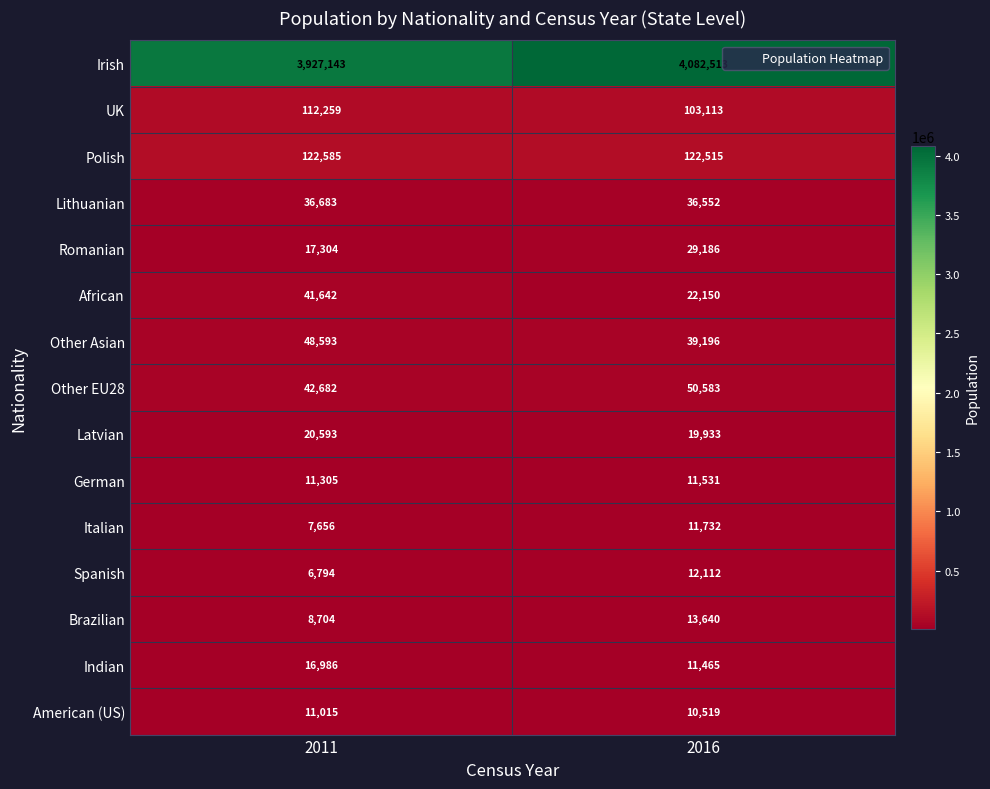

Reading left to right, list all the values displayed in this chart.

Irish: 2011=3927143	2016=4082513
UK: 2011=112259	2016=103113
Polish: 2011=122585	2016=122515
Lithuanian: 2011=36683	2016=36552
Romanian: 2011=17304	2016=29186
African: 2011=41642	2016=22150
Other Asian: 2011=48593	2016=39196
Other EU28: 2011=42682	2016=50583
Latvian: 2011=20593	2016=19933
German: 2011=11305	2016=11531
Italian: 2011=7656	2016=11732
Spanish: 2011=6794	2016=12112
Brazilian: 2011=8704	2016=13640
Indian: 2011=16986	2016=11465
American (US): 2011=11015	2016=10519